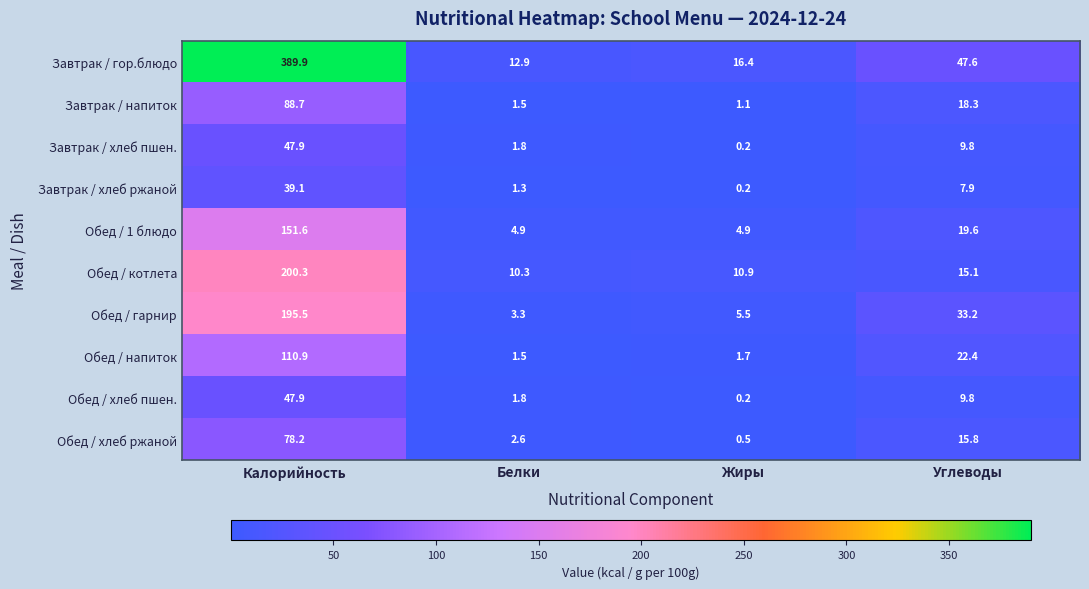

The Обед / хлеб ржаной series shows 3.7 at Белки. True or false?

False